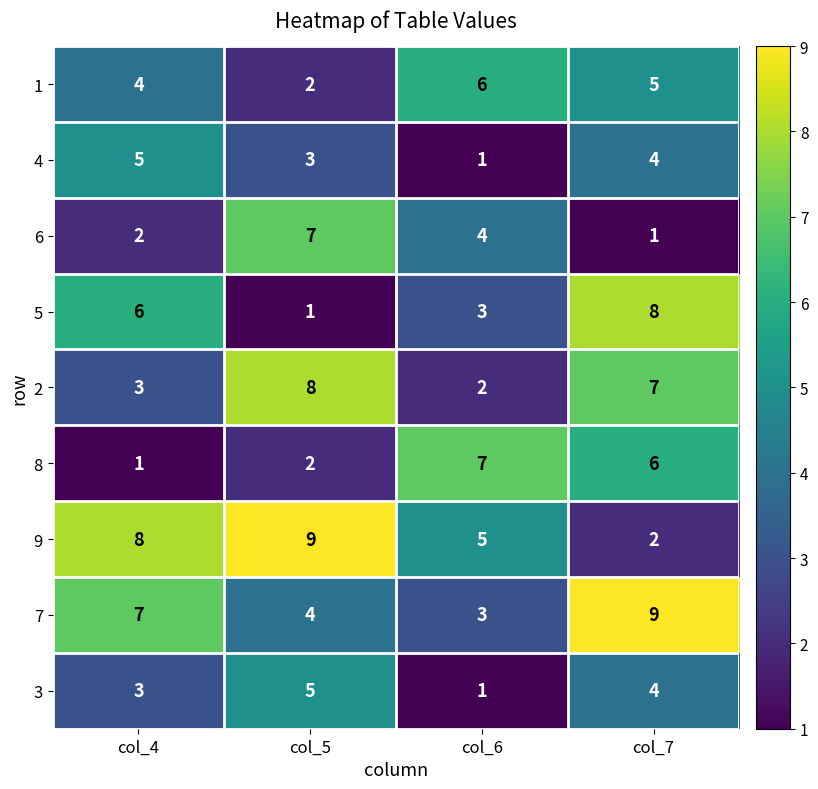

What is the spread (max minus min) of values at col_4?

7